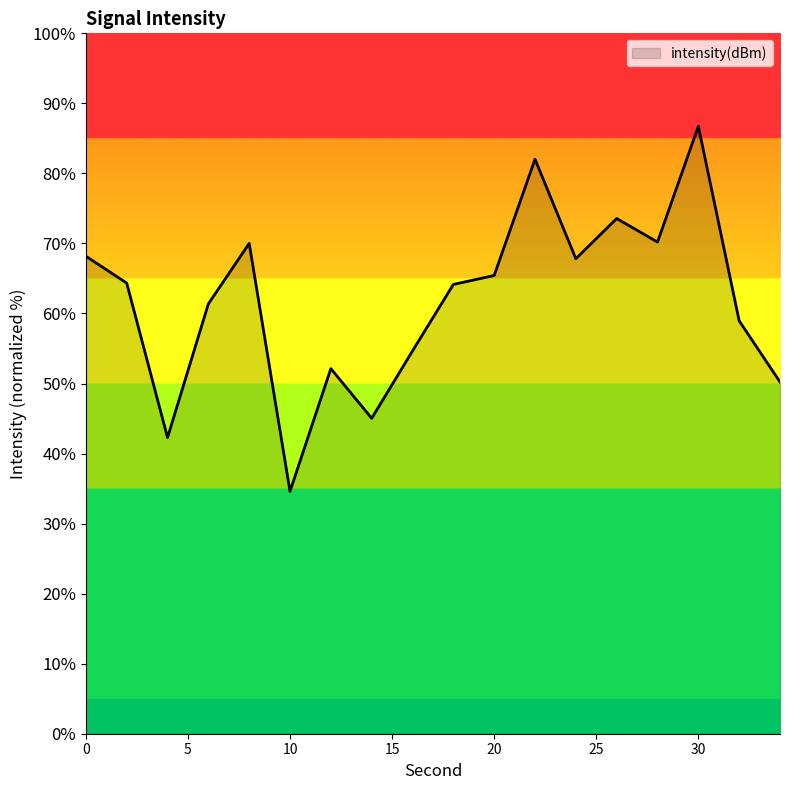

What is the smallest value displayed?

34.6